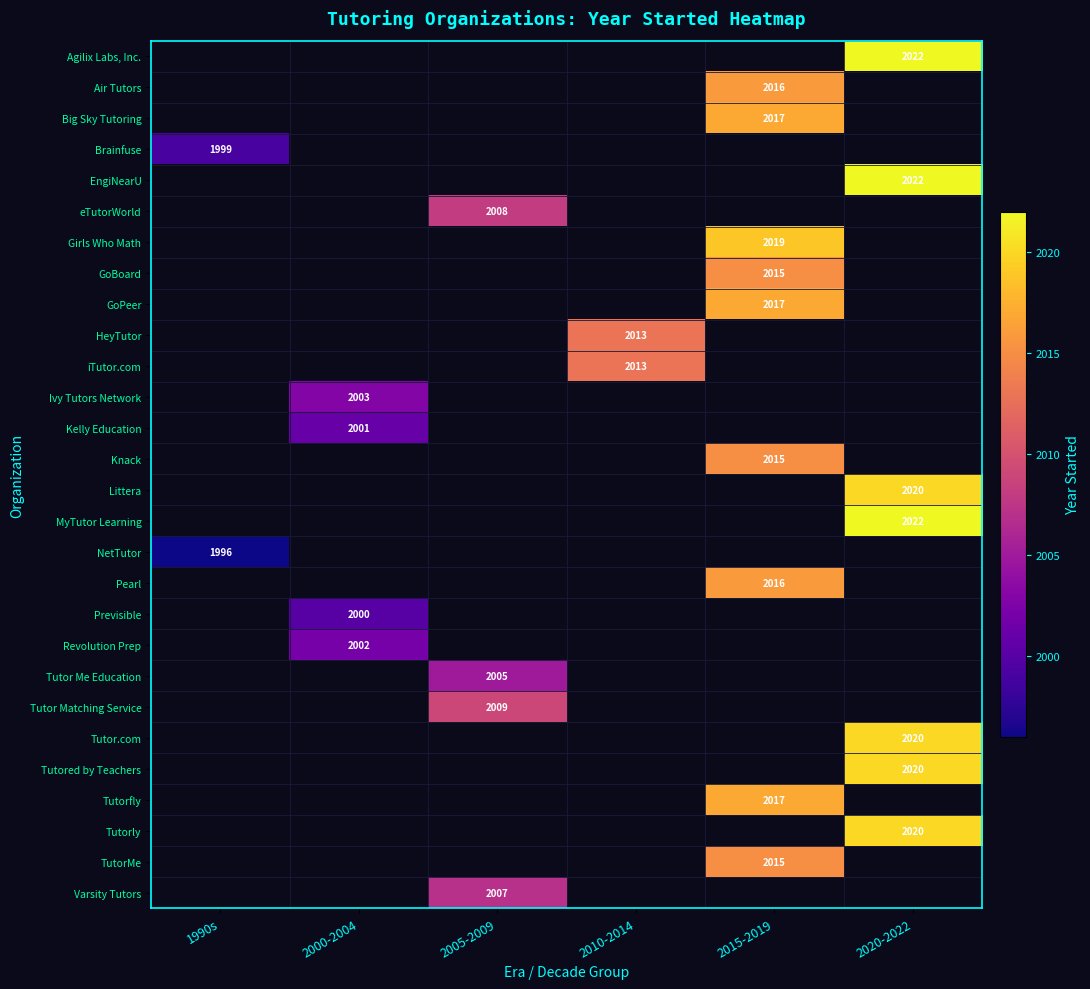

True or false: Big Sky Tutoring has a value of 2017 at 2015-2019.

True